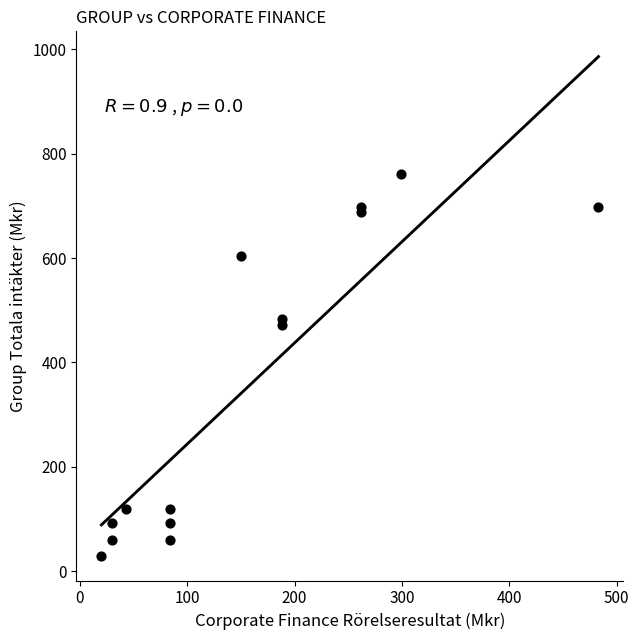

What Y value in the scatter plot is closest to 395?

472